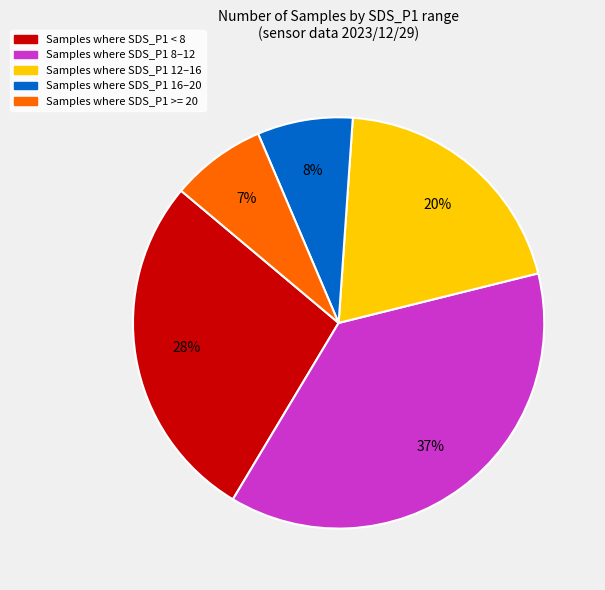

Is there a majority slice in this chart?

No